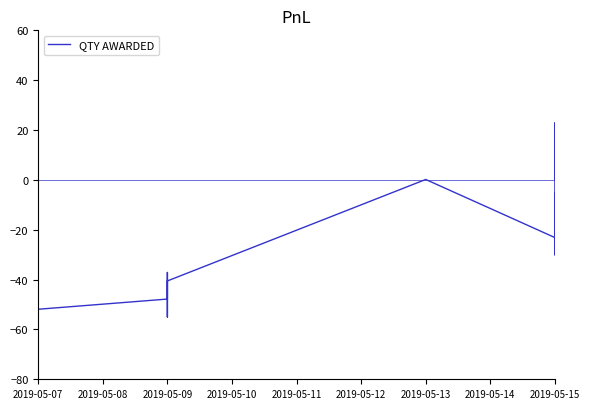

Is it true that the value at 2019-05-09 is -28.3?

False